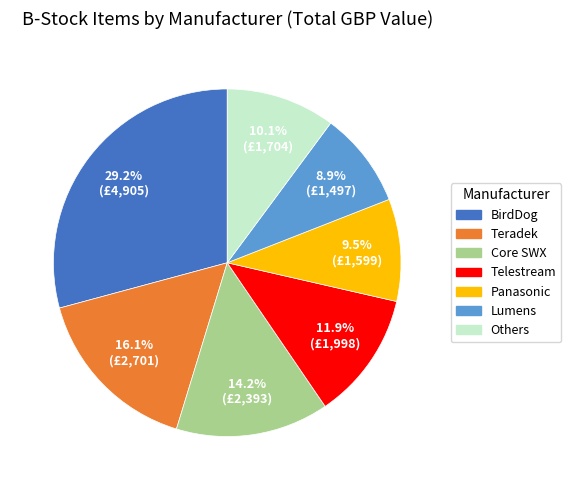

Is there any slice that represents more than half of the pie?

No